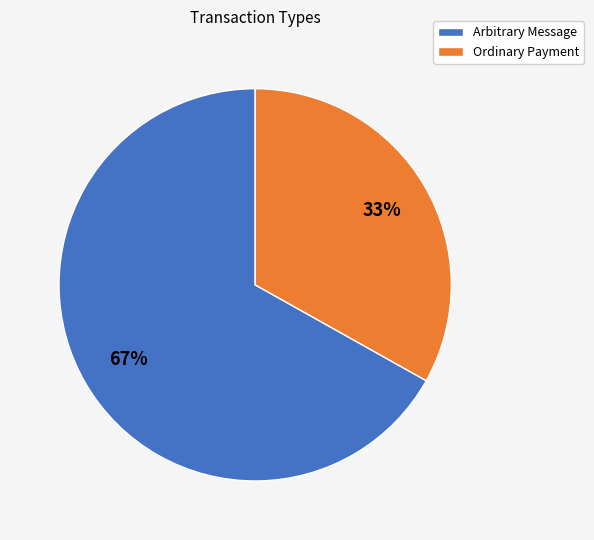

Does Ordinary Payment represent more than half of the total?

No